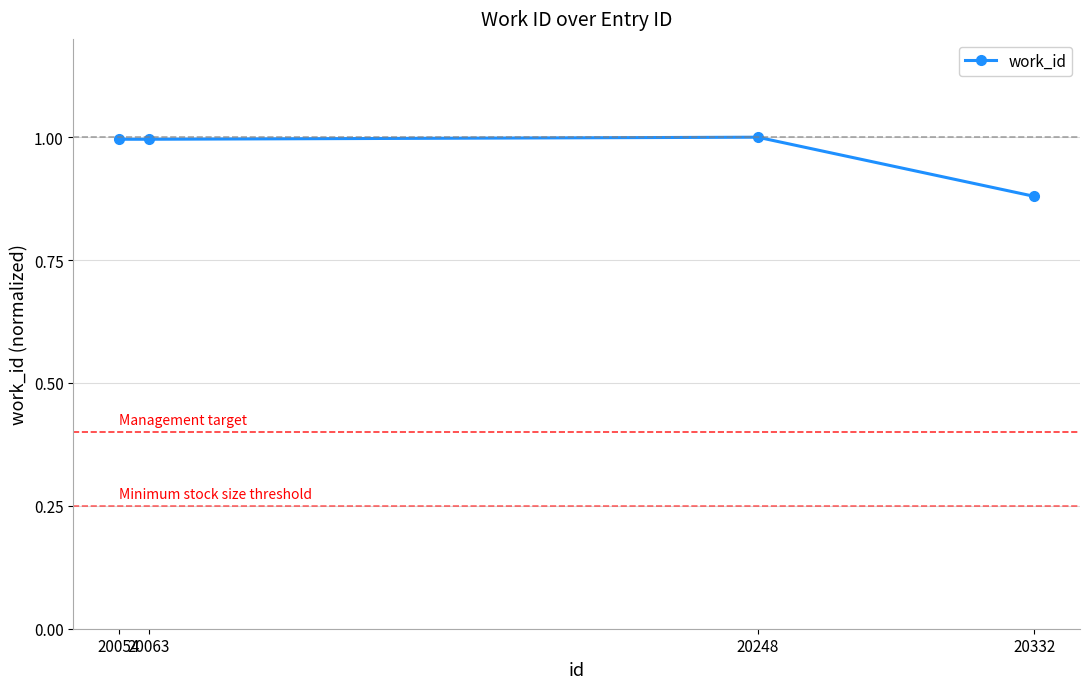

What is the sum of all values?

3.9